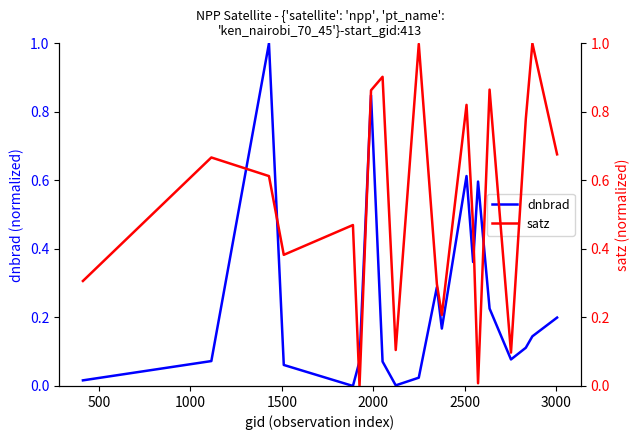

What is the highest value of the dnbrad series?

1.0